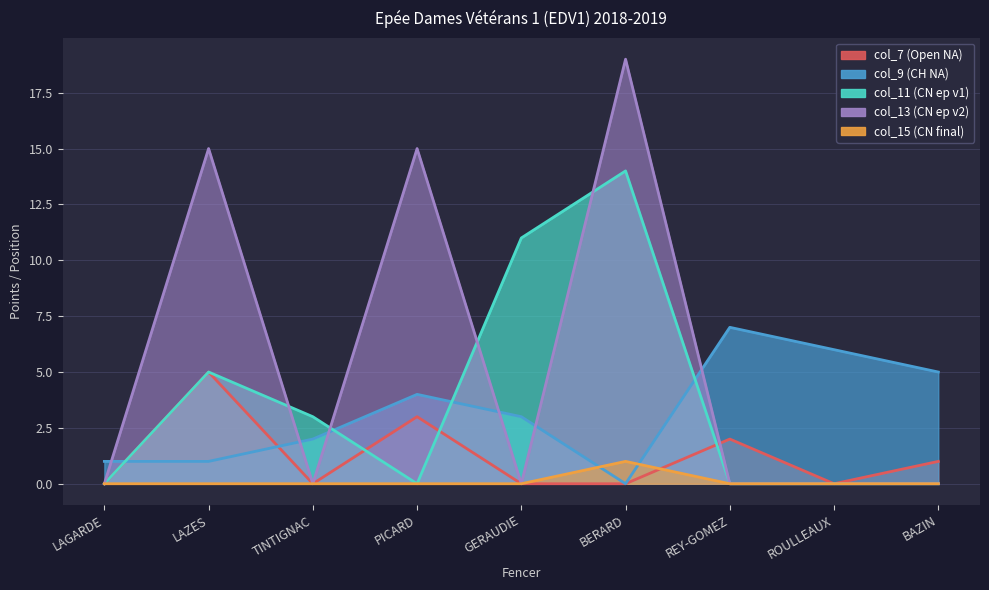

In col_9 (CH NA), how many points are higher than both neighbors (excluding endpoints)?

2